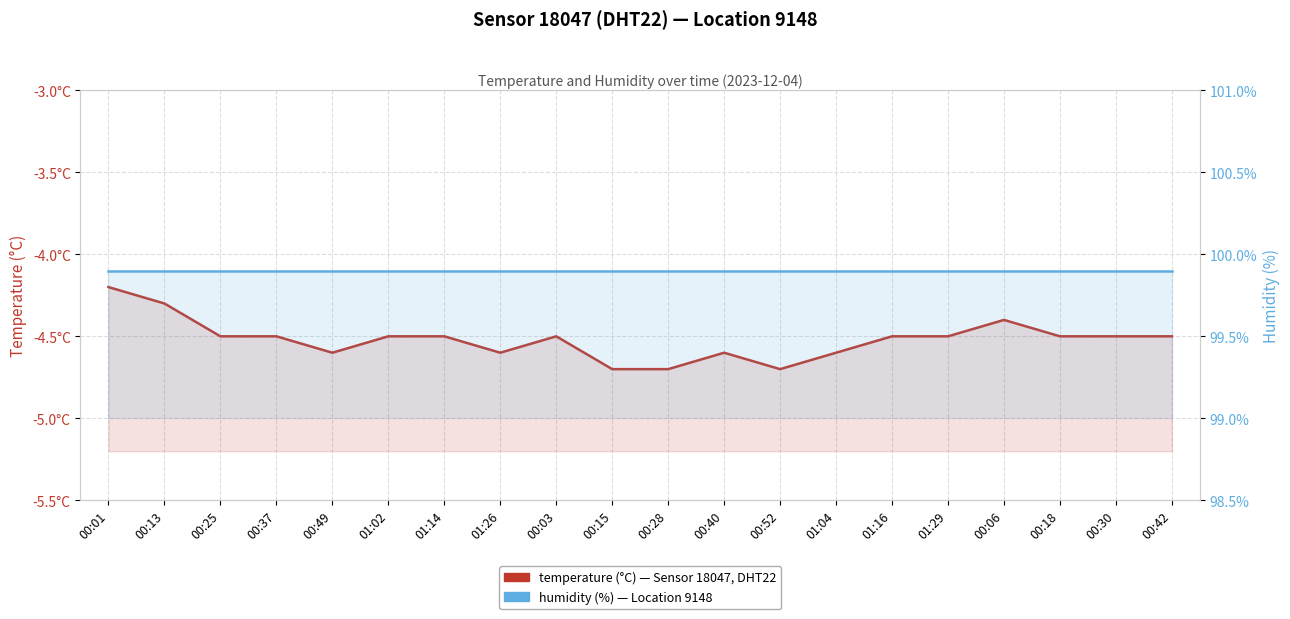

True or false: temperature has more than 1 points higher than both neighbors.

True